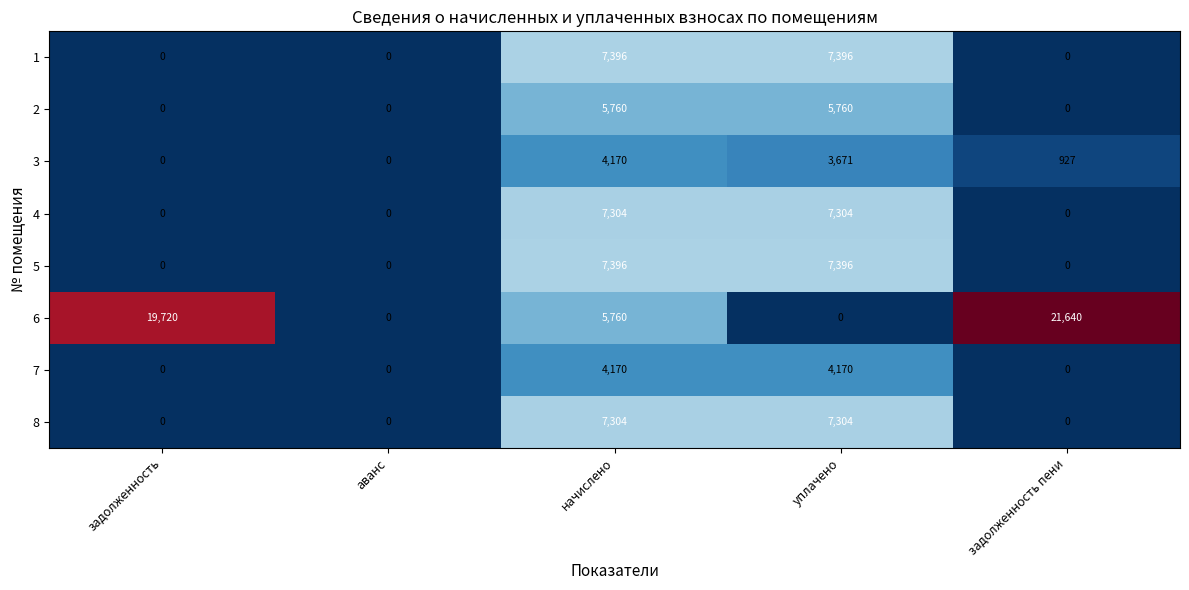

At which category does the chart reach its peak across all series?

задолженность пени